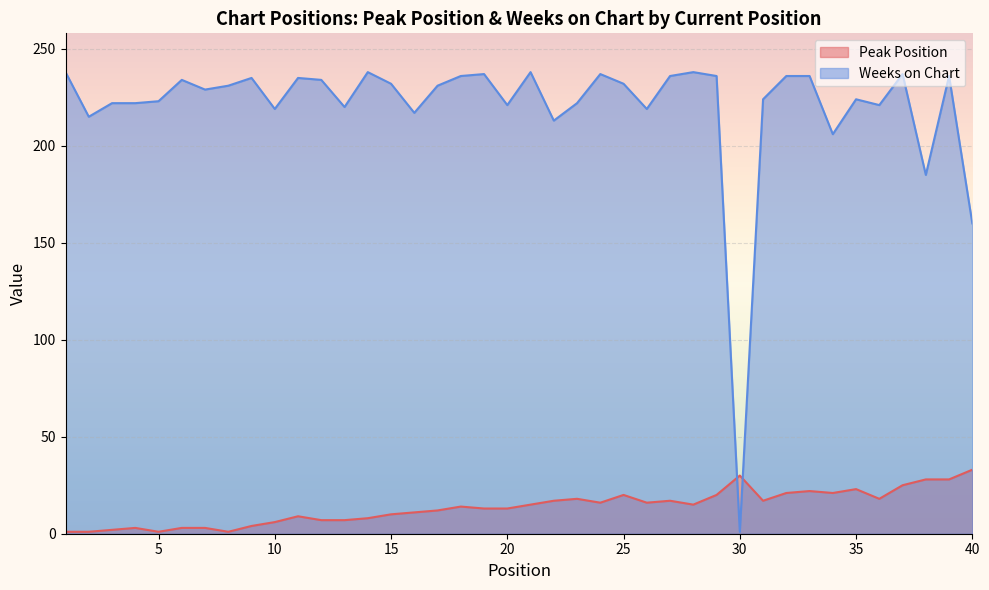

The value of Peak Position at 35 is 23. True or false?

True